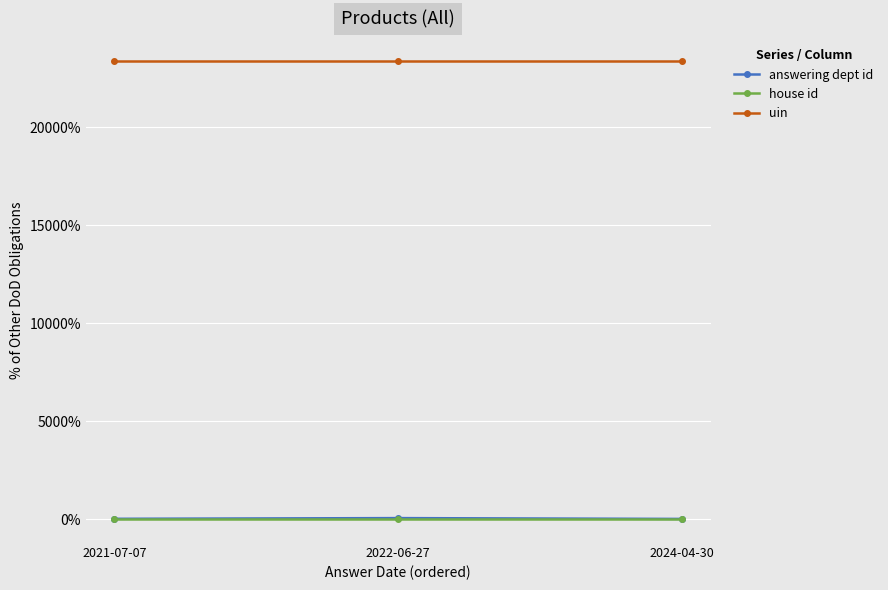

What position from the right is 2022-06-27?

2